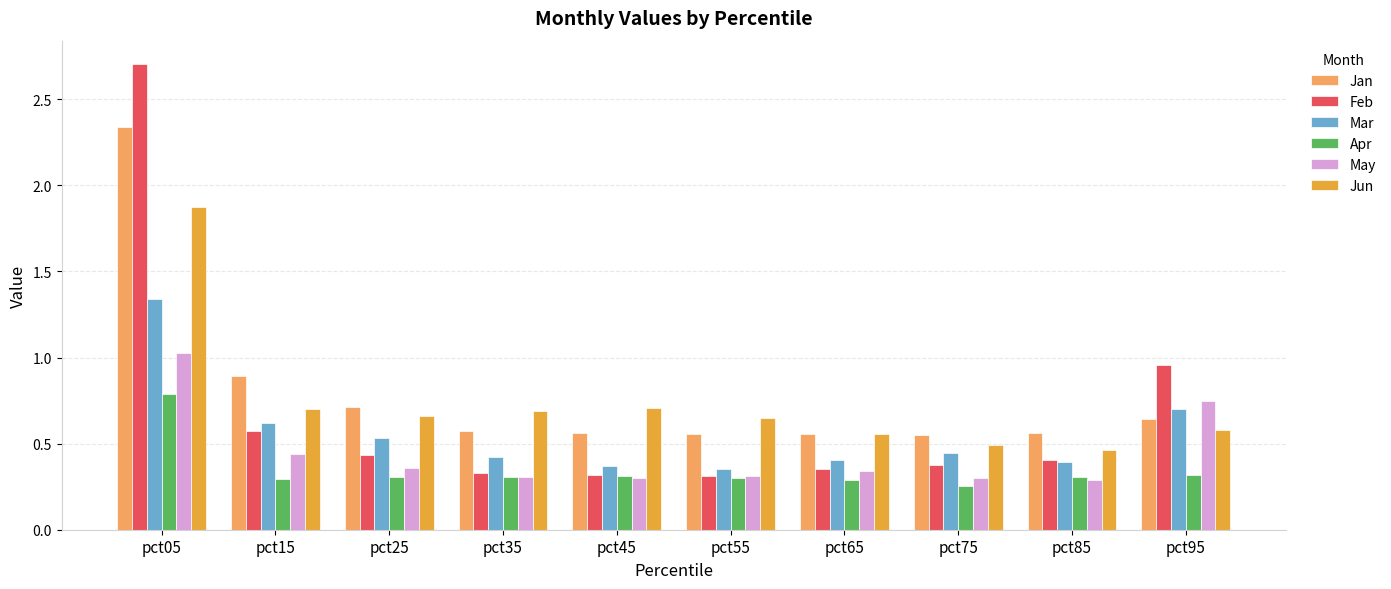

Does the chart contain any negative values?

No